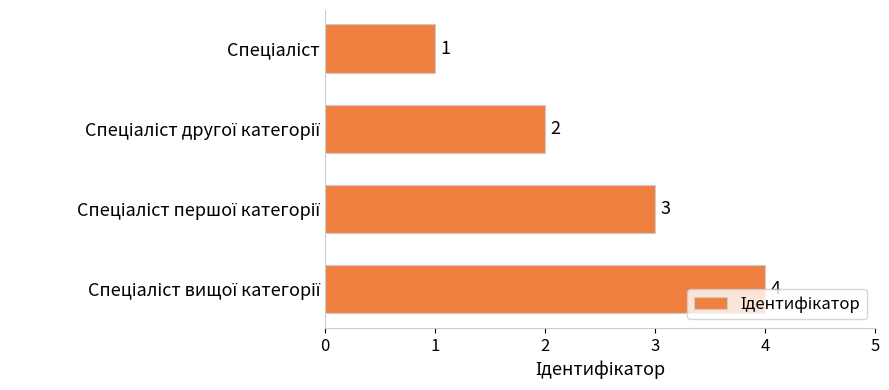

What is the sum of all values?

10